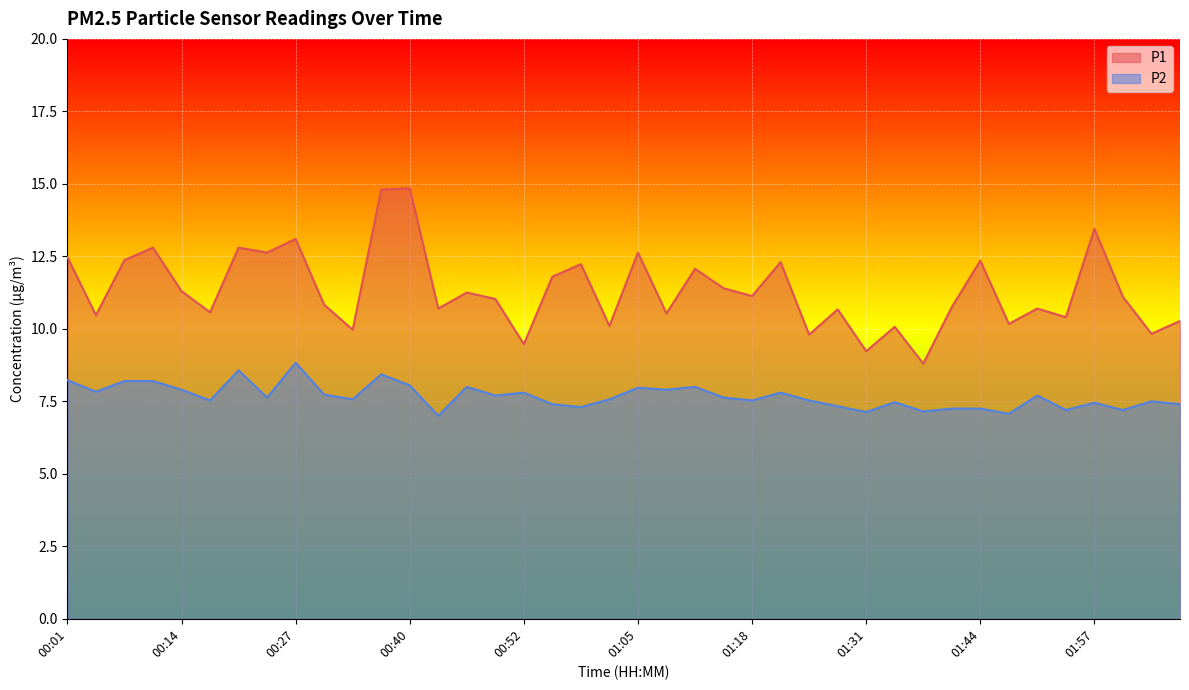

What position from the right is 01:02?

21